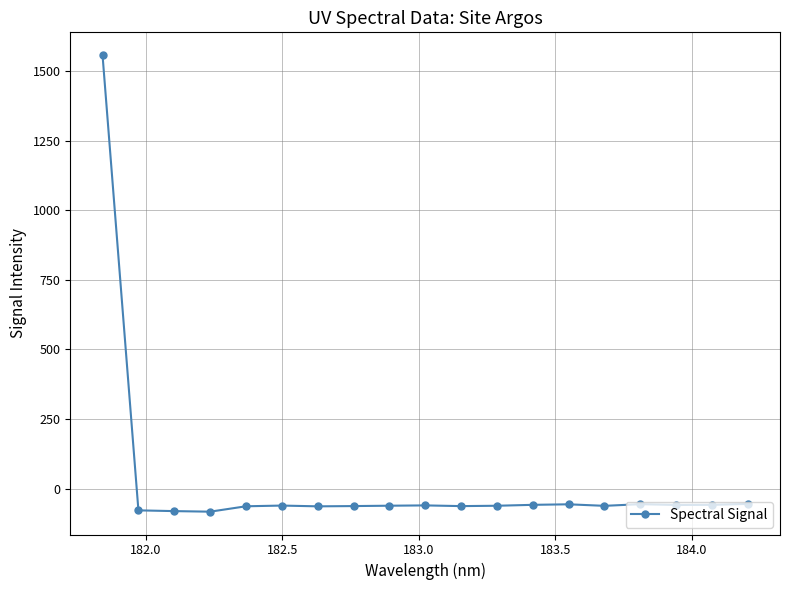

What is the greatest value displayed?

1557.3